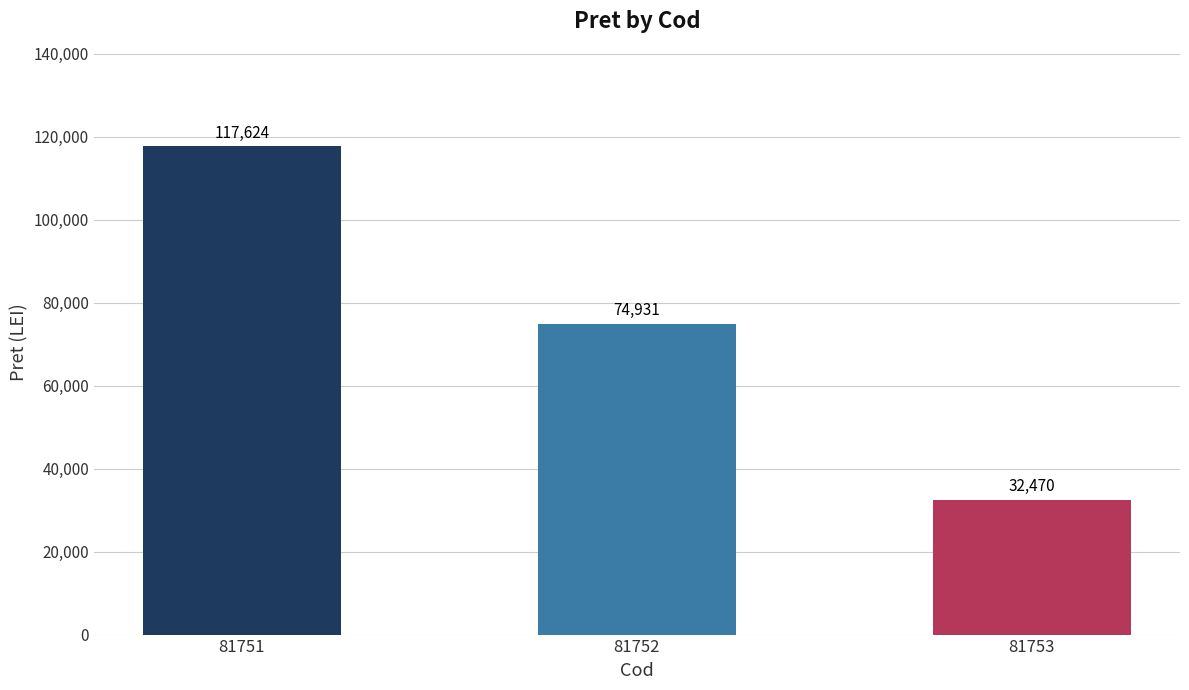

At which label does the data first exceed 74931?

81751